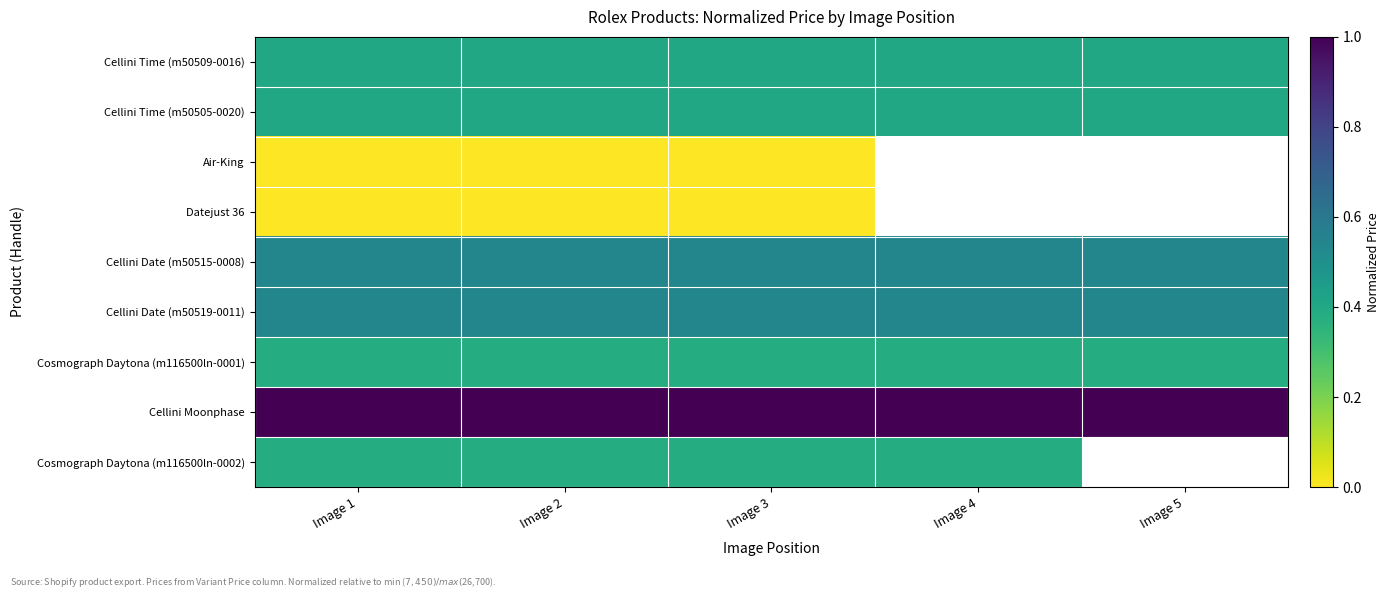

Which label corresponds to the largest value in the chart?

Image 1